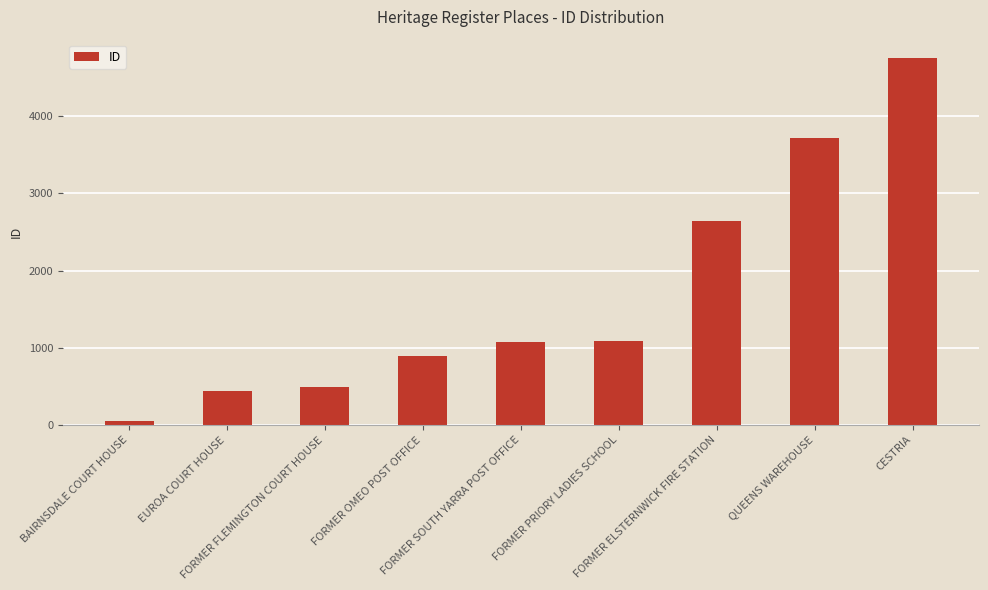

What is the average value?

1687